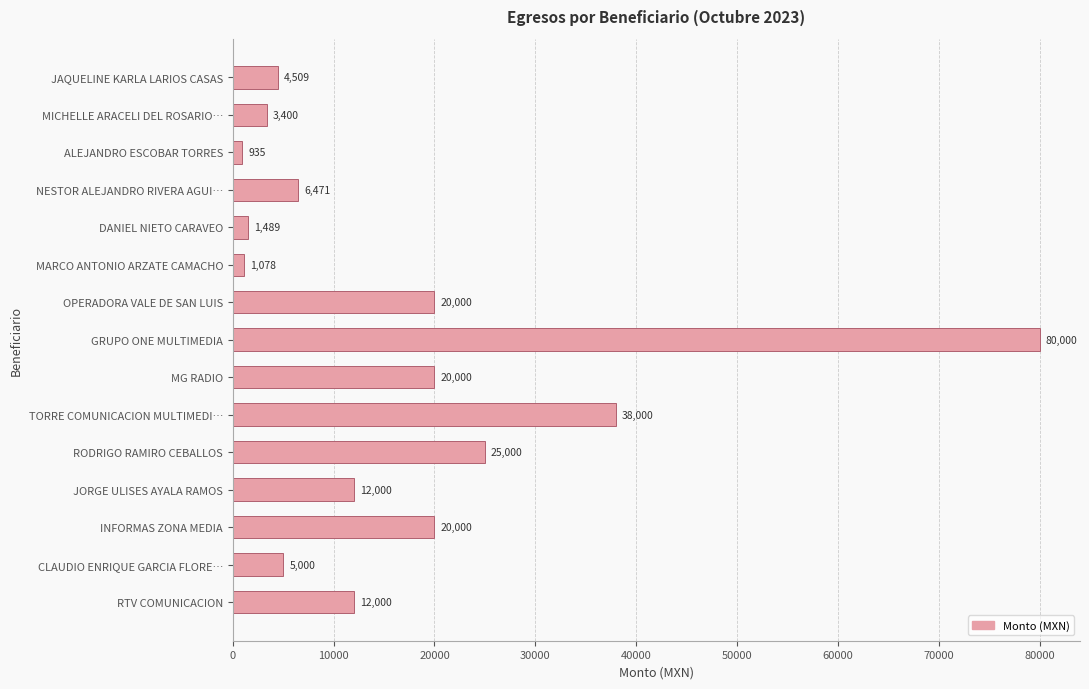

Count the number of data series in this chart.

1